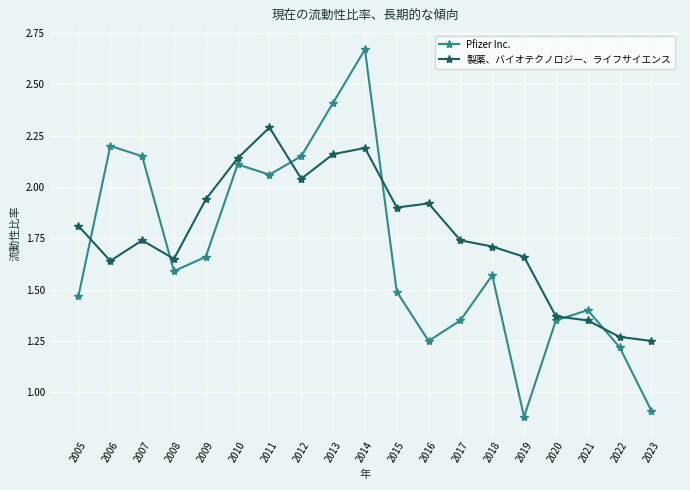

What is the difference between the maximum and minimum values in the Pfizer Inc. series?

1.8